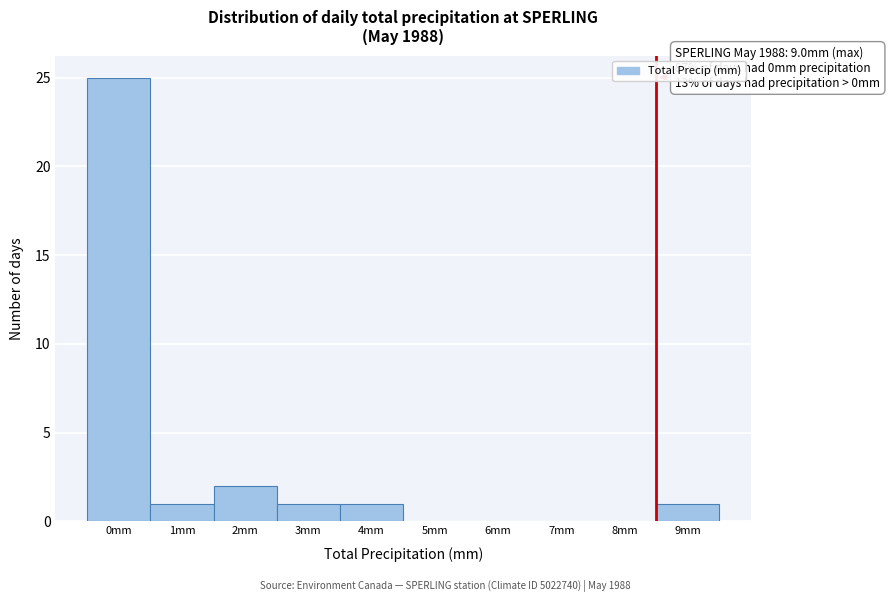

Reading left to right, what are all the values shown in this chart?

0mm=25	1mm=1	2mm=2	3mm=1	4mm=1	5mm=0	6mm=0	7mm=0	8mm=0	9mm=1